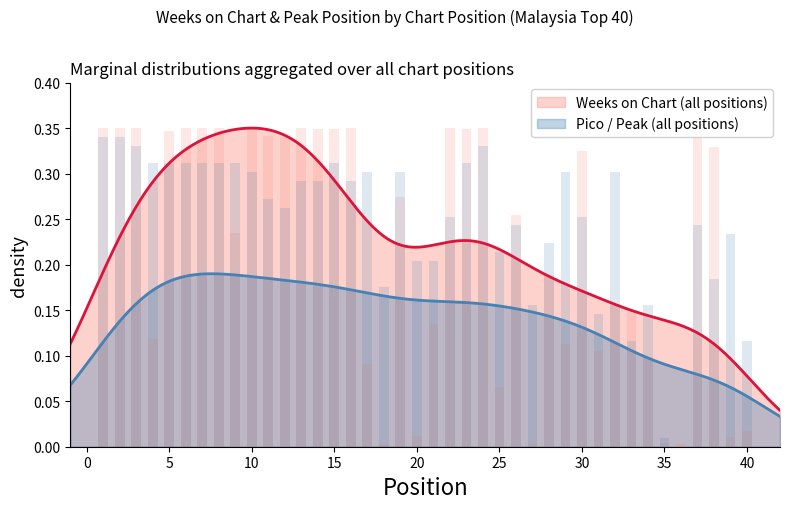

What is the sum of the Weeks on Chart values at 17 and 27?

0.1